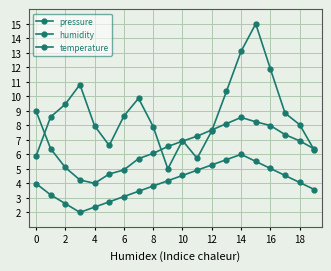

How many lines are shown in the chart?

3